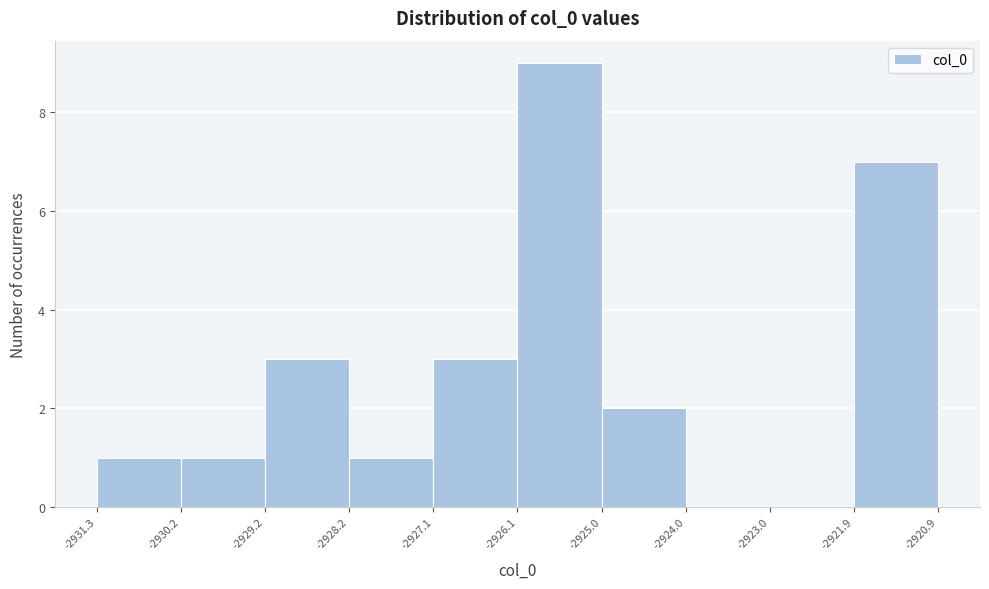

Reading left to right, transcribe this chart: for each bar, give the range it covers on the x-axis and its height. The values are not printed on the chart, so give them approximately, as read against the axis.

-2931.3 to -2930.2: 1
-2930.2 to -2929.2: 1
-2929.2 to -2928.2: 3
-2928.2 to -2927.1: 1
-2927.1 to -2926.1: 3
-2926.1 to -2925.0: 9
-2925.0 to -2924.0: 2
-2924.0 to -2923.0: 0
-2923.0 to -2921.9: 0
-2921.9 to -2920.9: 7